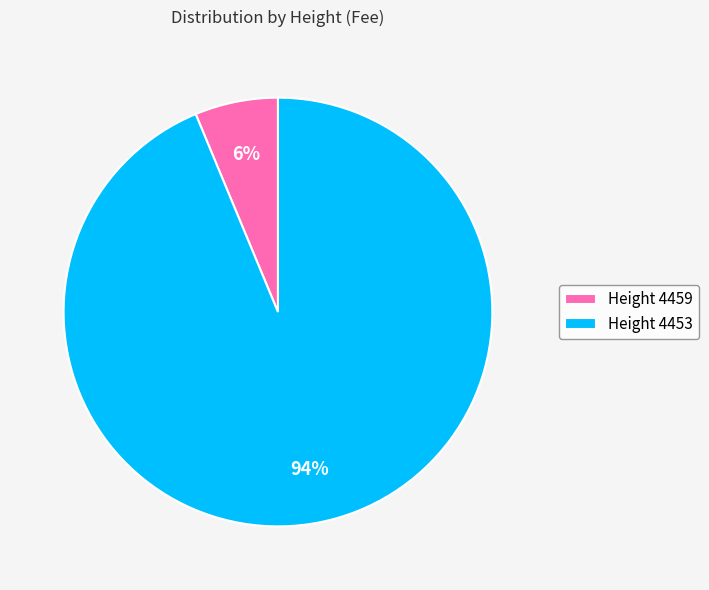

Is it true that Height 4459 is 13% of the pie?

False